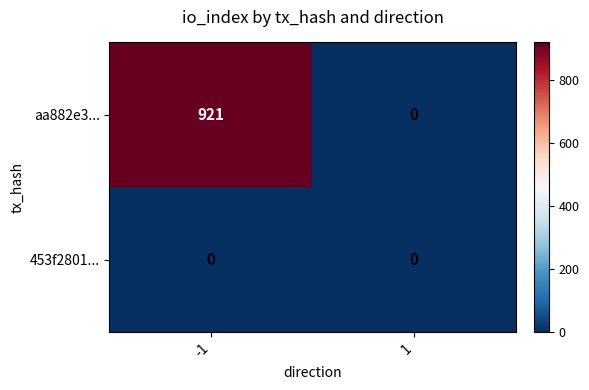

At which category is the sum across all series the highest?

-1